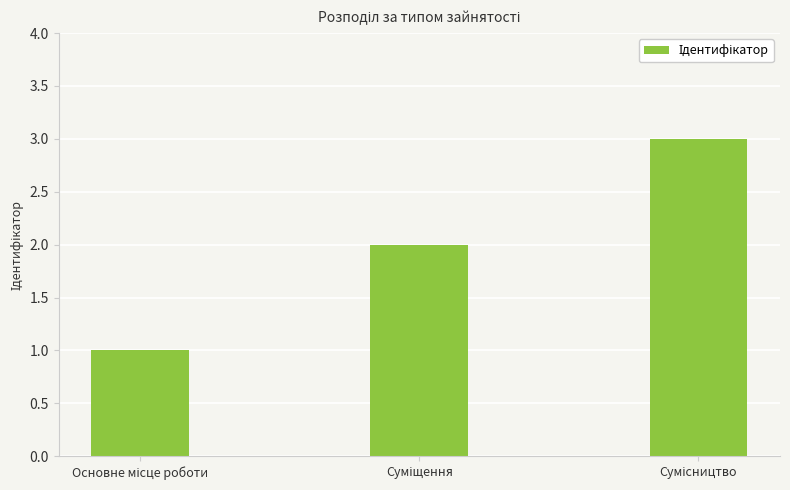

What is the greatest value displayed?

3